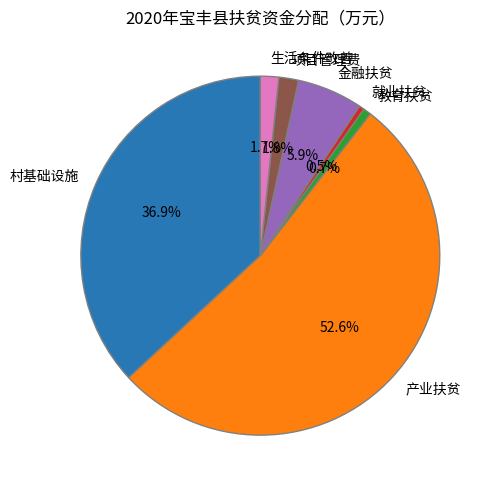

To the nearest percent, what portion does 生活条件改善 represent?

2%